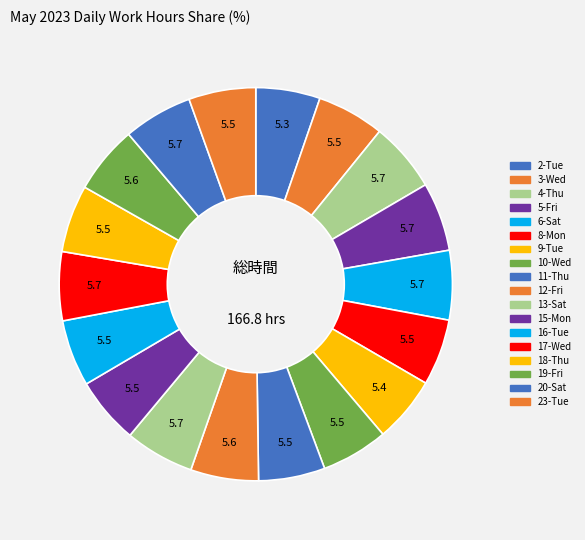

True or false: 20-Sat accounts for 6% of the total.

True